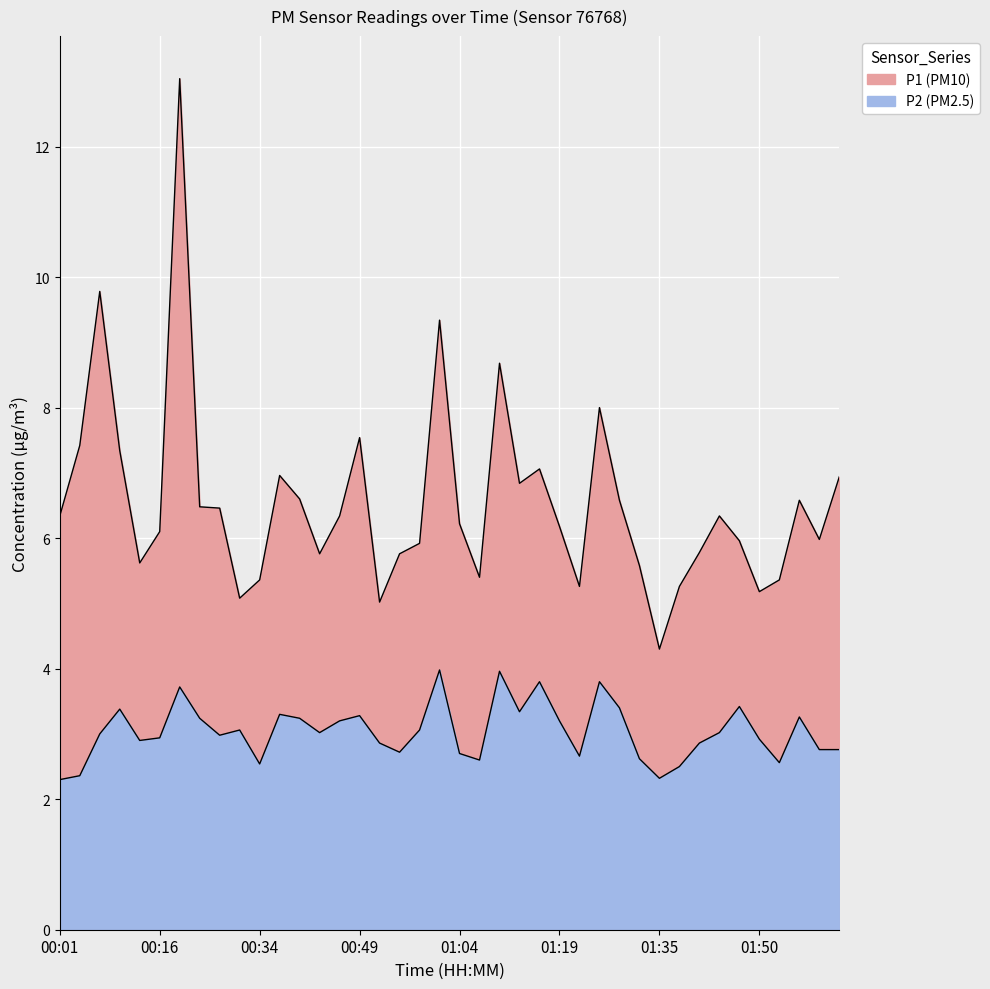

How many data points in P1 are above 6?

23